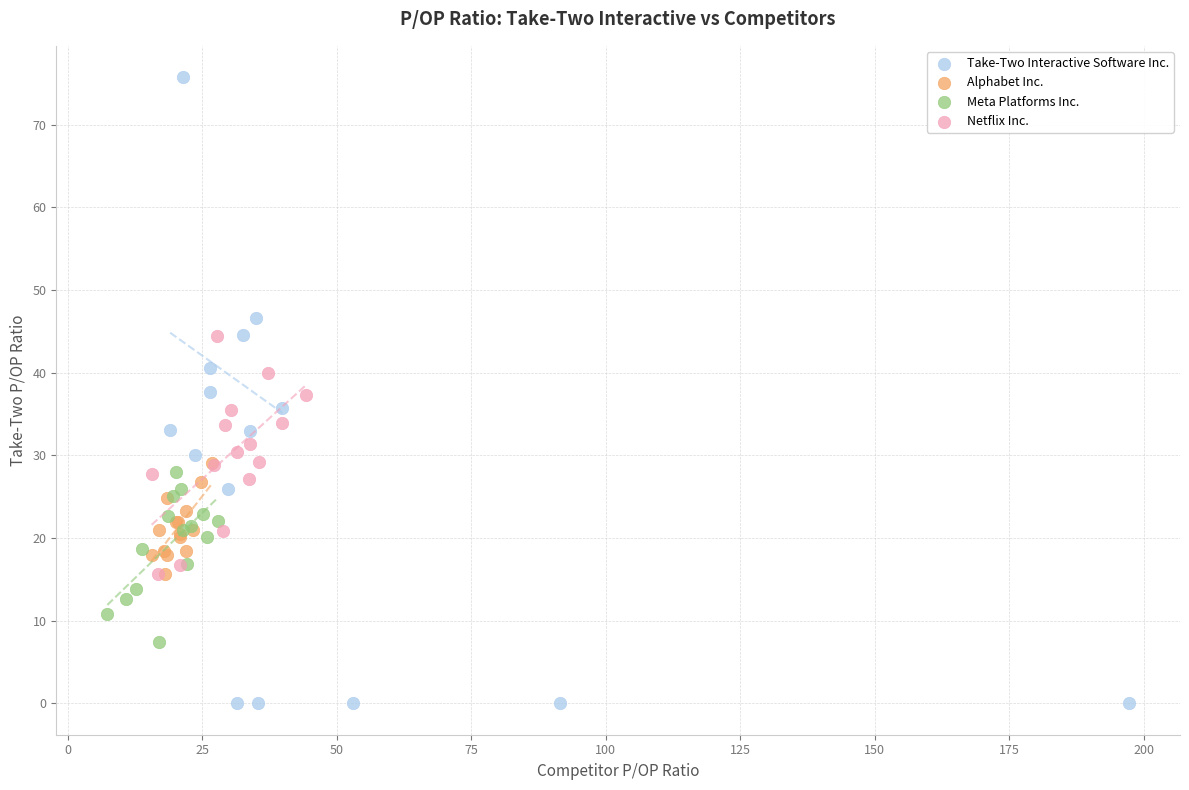

Which series reaches the minimum Y coordinate?

Take-Two Interactive Software Inc.